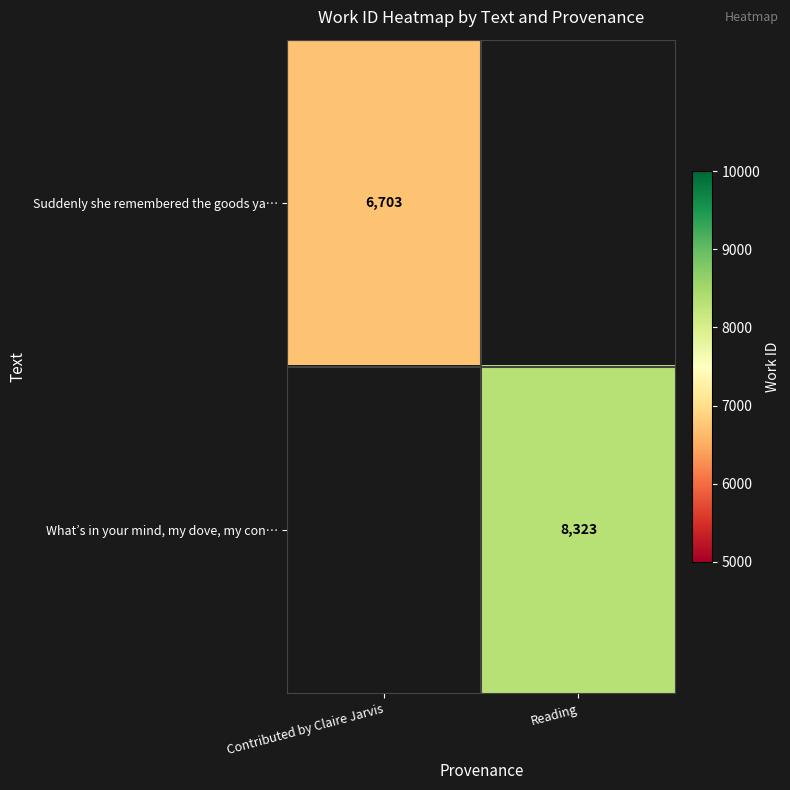

Is it true that What’s in your mind, my dove, my con… equals 8323 at Reading?

True